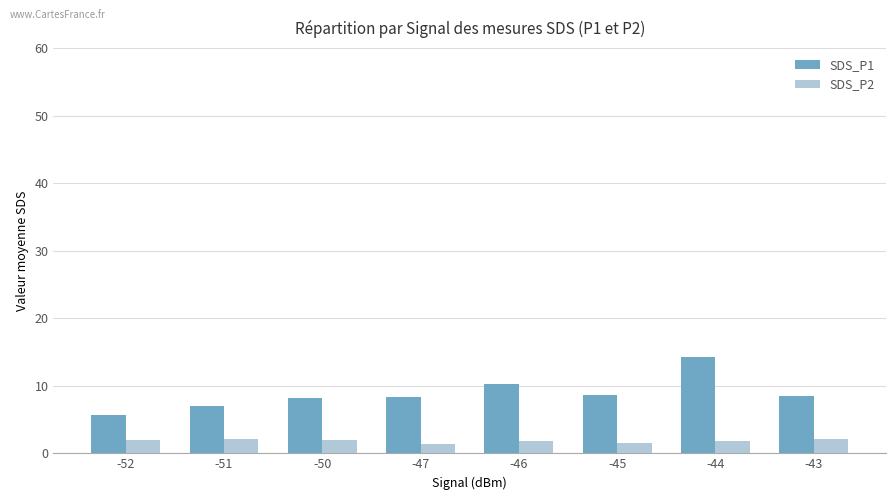

List the series in order of their overall mean, highest first.

SDS_P1, SDS_P2